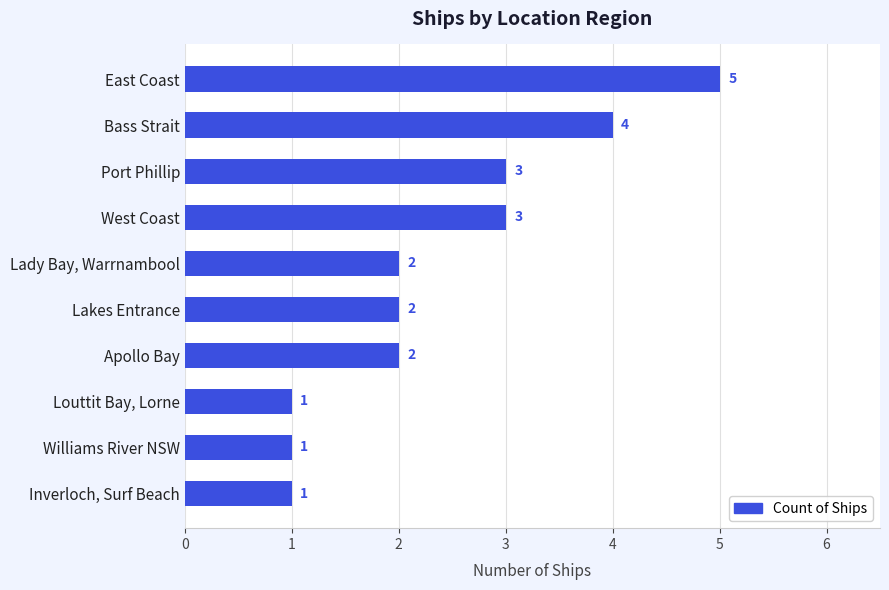

What is the smallest value displayed?

1